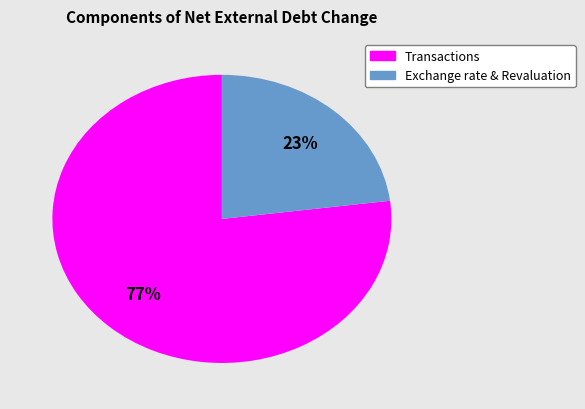

To the nearest percent, what is the difference between the largest and smallest slice percentages?

54%